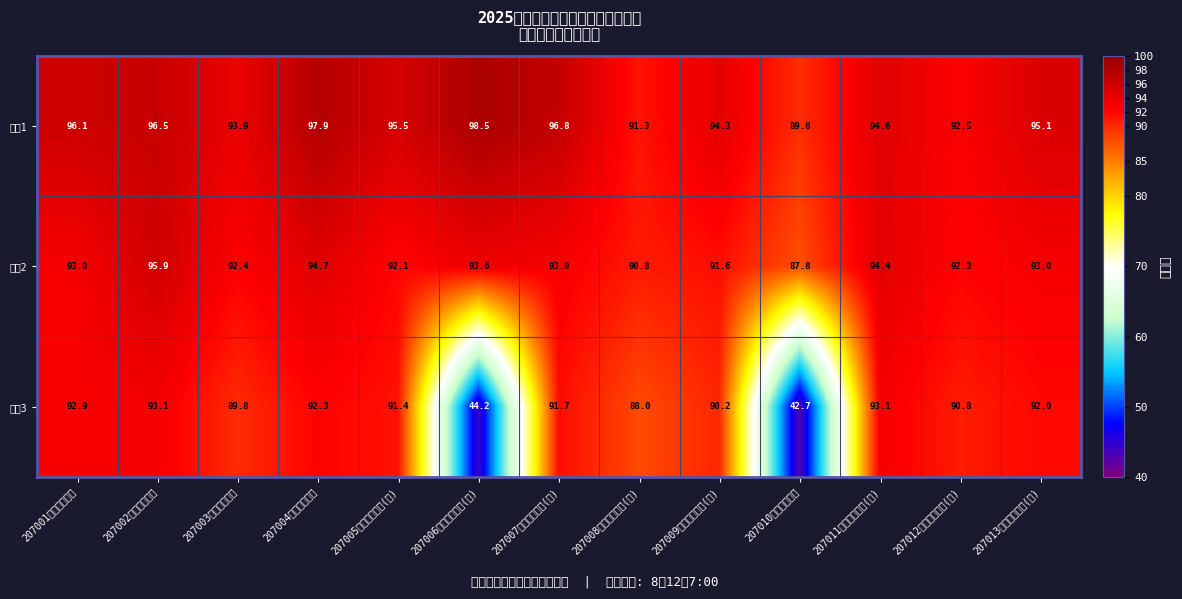

Reading right to left, extract all data points from this chart.

排名1: 207013小学语文教师(一)=95.1	207012小学数学教师(二)=92.5	207011小学数学教师(一)=94.6	207010小学体育教师=89.8	207009小学语文教师(三)=94.3	207008小学语文教师(二)=91.3	207007小学语文教师(一)=96.8	207006小学数学教师(二)=98.5	207005小学数学教师(一)=95.5	207004初中体育教师=97.9	207003初中音乐教师=93.9	207002初中数学教师=96.5	207001初中语文教师=96.1
排名2: 207013小学语文教师(一)=93.0	207012小学数学教师(二)=92.3	207011小学数学教师(一)=94.4	207010小学体育教师=87.8	207009小学语文教师(三)=91.6	207008小学语文教师(二)=90.8	207007小学语文教师(一)=93.0	207006小学数学教师(二)=93.6	207005小学数学教师(一)=92.1	207004初中体育教师=94.7	207003初中音乐教师=92.4	207002初中数学教师=95.9	207001初中语文教师=93.0
排名3: 207013小学语文教师(一)=92.0	207012小学数学教师(二)=90.8	207011小学数学教师(一)=93.1	207010小学体育教师=42.7	207009小学语文教师(三)=90.2	207008小学语文教师(二)=88.0	207007小学语文教师(一)=91.7	207006小学数学教师(二)=44.2	207005小学数学教师(一)=91.4	207004初中体育教师=92.3	207003初中音乐教师=89.8	207002初中数学教师=93.1	207001初中语文教师=92.9